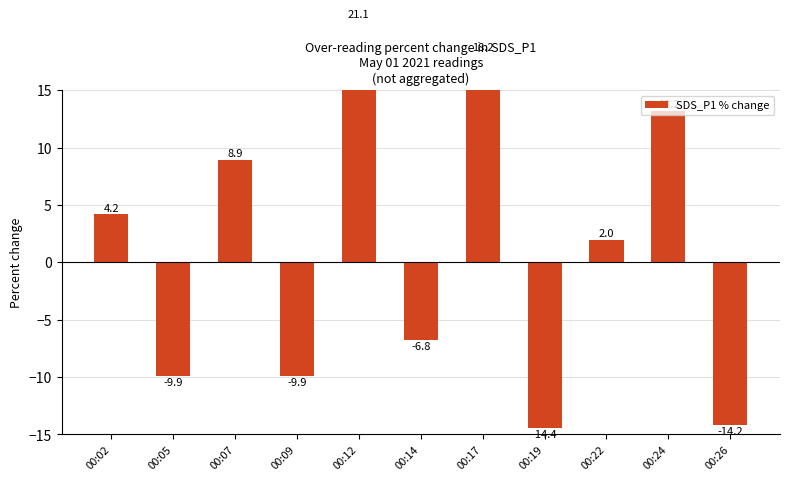

How many bars are there in total?

11